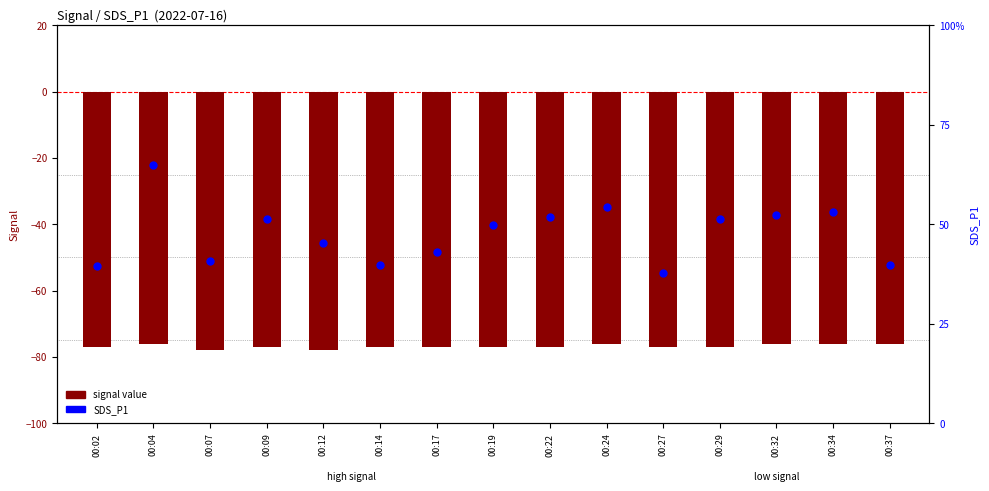

Which series reaches the maximum Y coordinate?

SDS_P1